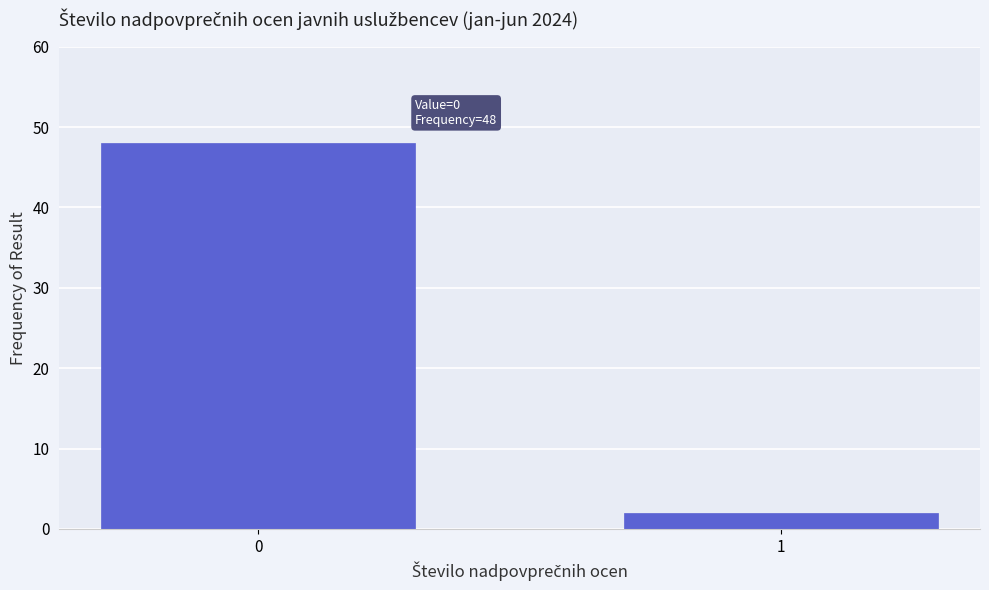

Reading right to left, what are all the values shown in this chart?

2	48